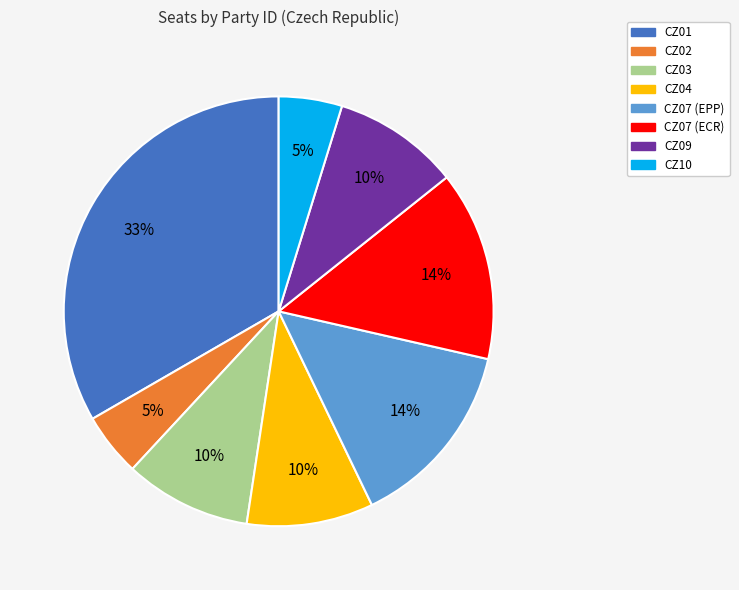

What percentage is the CZ07 (ECR) slice, to the nearest percent?

14%